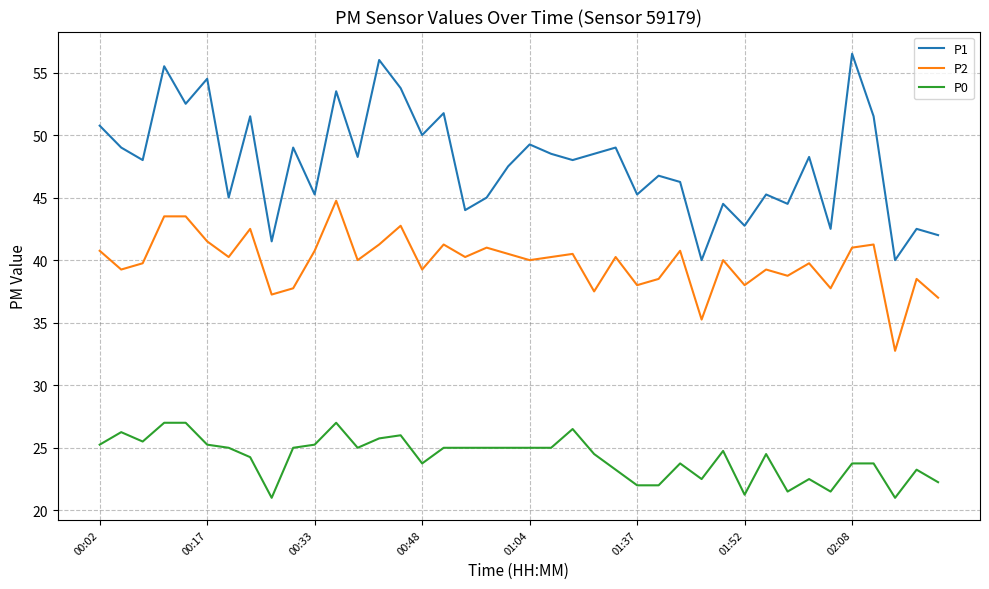

What are all the series names shown in the legend?

P1, P2, P0